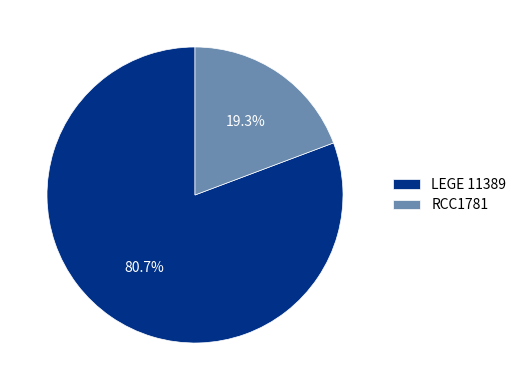

What is the ratio of the value at RCC1781 to the value at LEGE 11389?

0.2